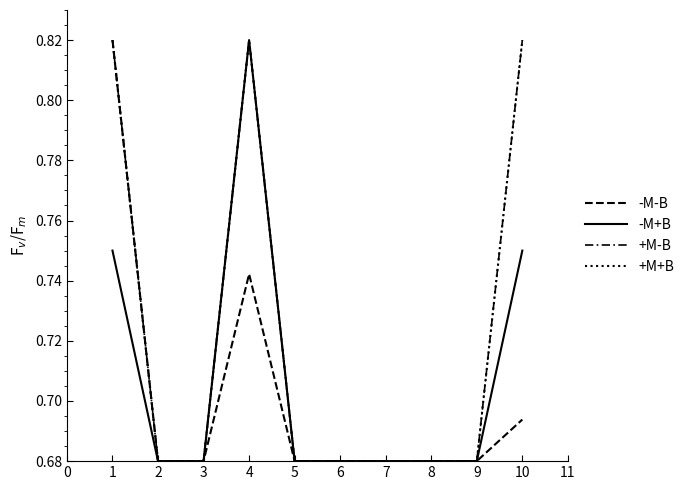

Which category has the lowest value in the +M+B series?

2